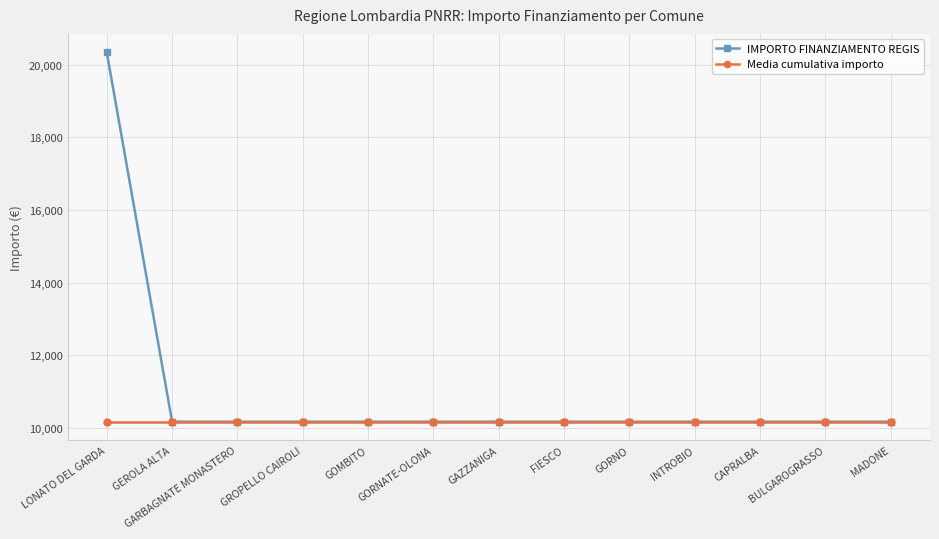

Which series has the largest total across all categories?

IMPORTO FINANZIAMENTO REGIS